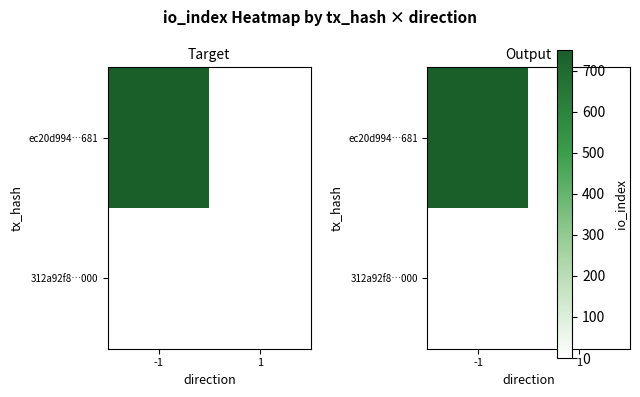

Count the ec20d994…681 values in the range 0 to 751.

2